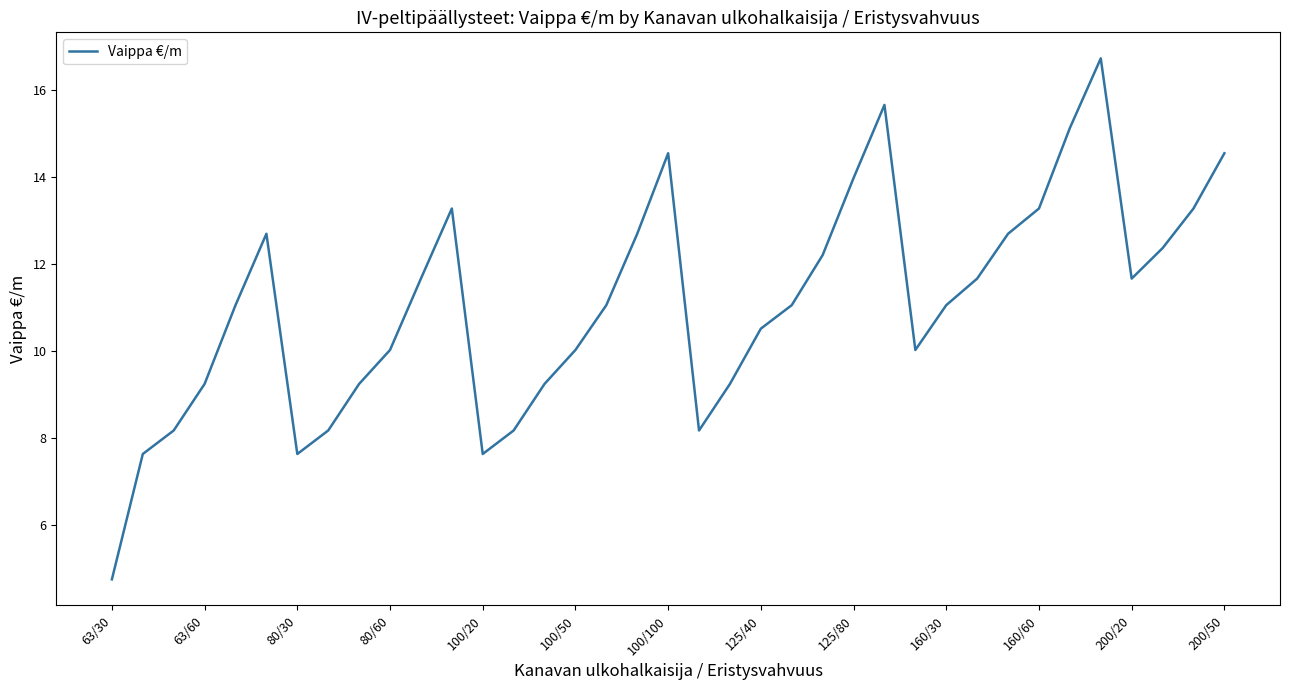

What is the greatest value displayed?

16.7